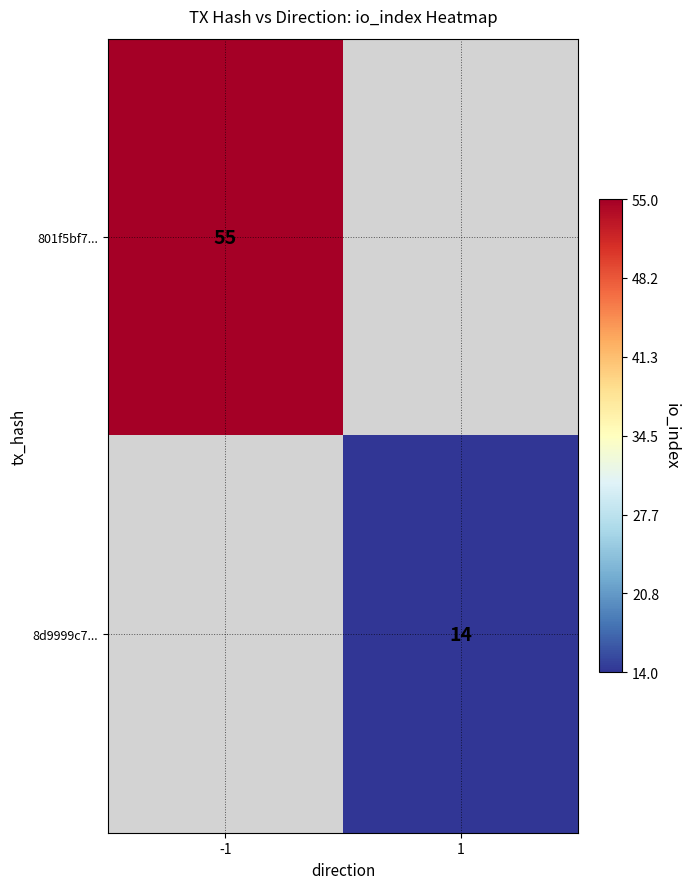

Is it true that 801f5bf7... equals 55 at -1?

True